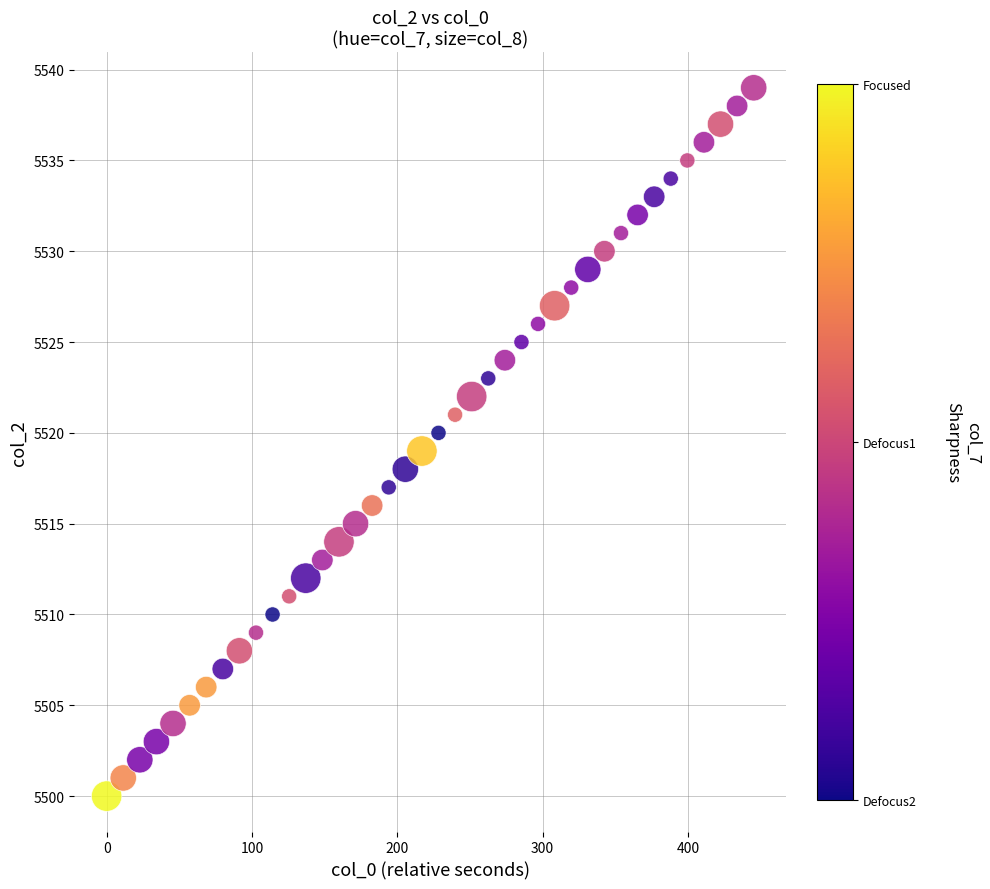

What is the range of Y values (max minus min)?

39